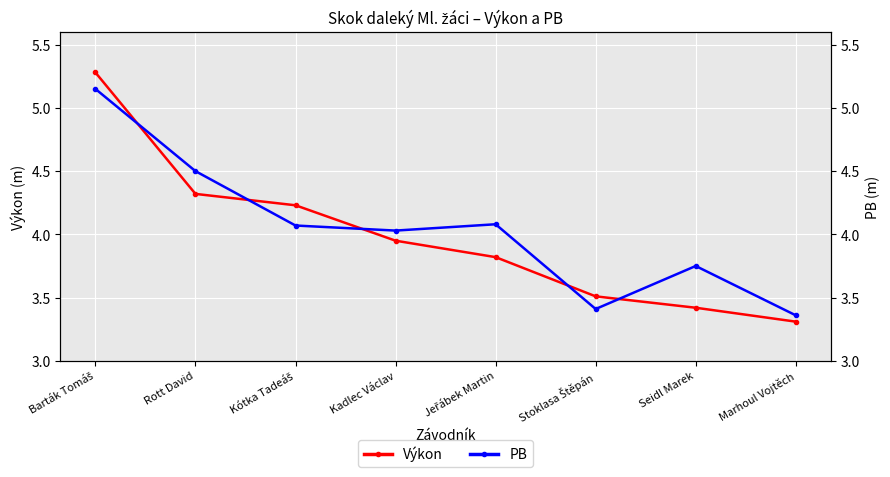

True or false: PB has more than 0 points higher than both neighbors.

True